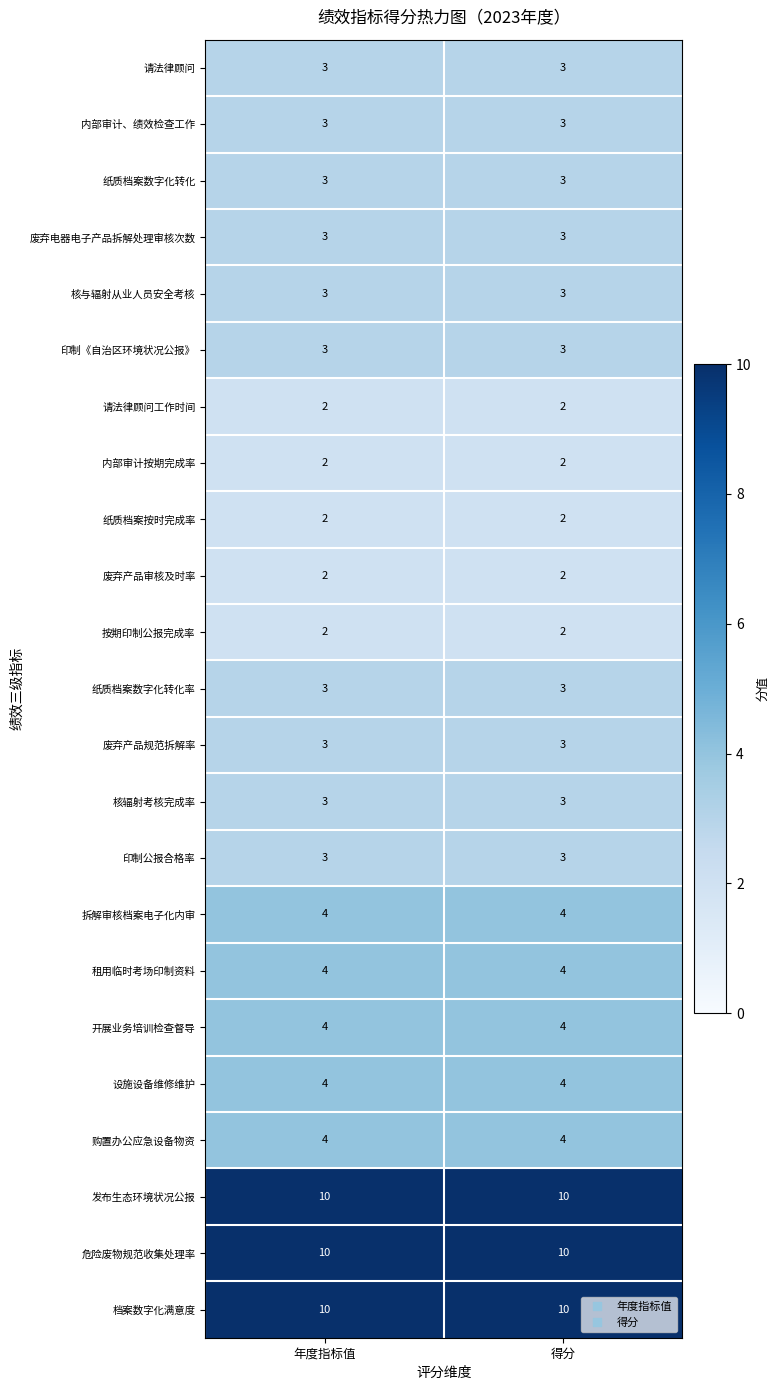

What is the sum of all 纸质档案数字化转化 values?

6